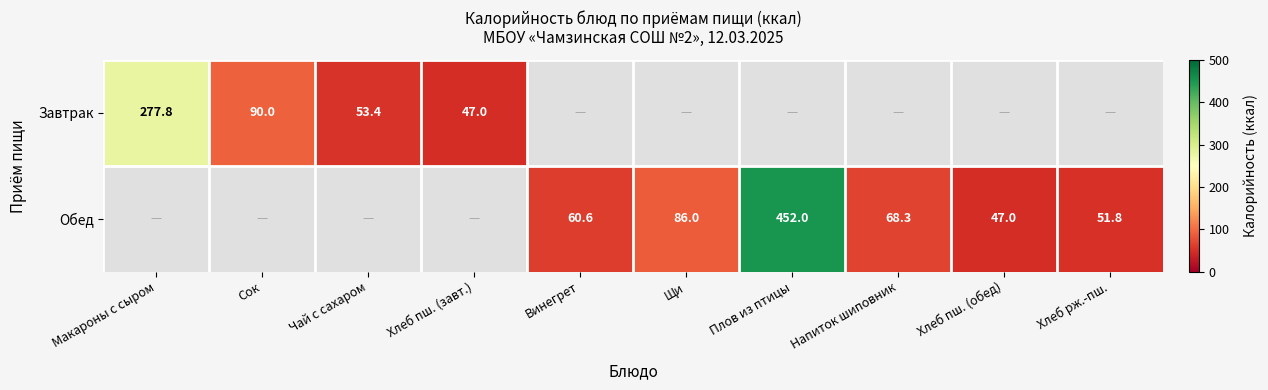

Count the number of data series in this chart.

2